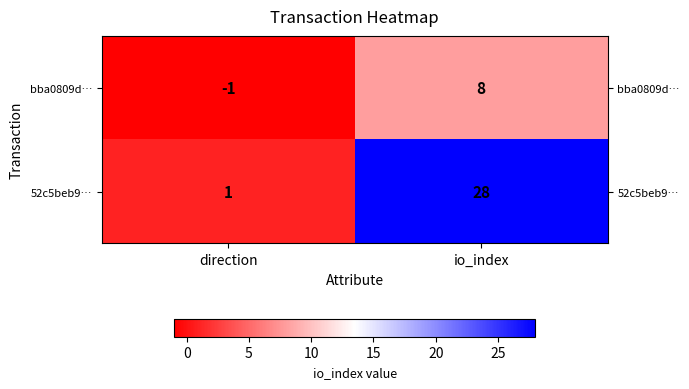

List the series in order of their overall mean, lowest first.

bba0809d…, 52c5beb9…